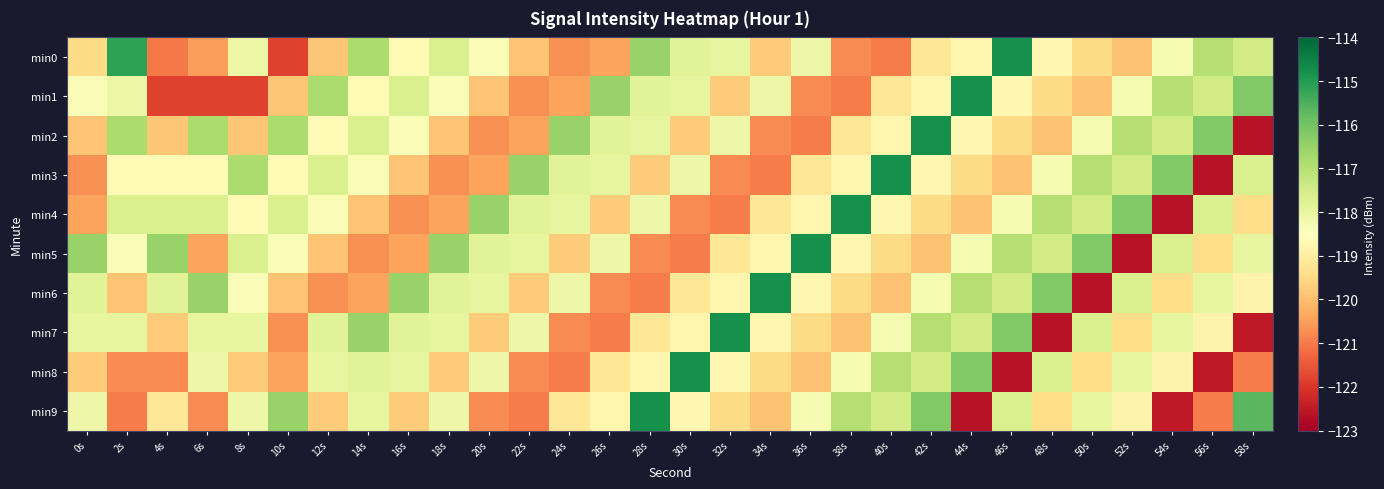

How many series are shown in this chart?

10